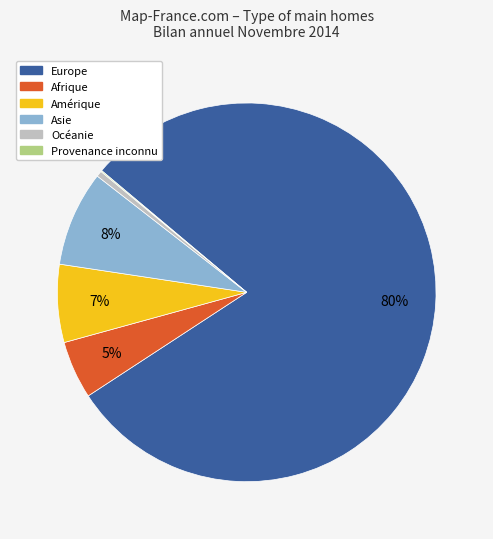

Which has a higher value, Asie or Amérique?

Asie